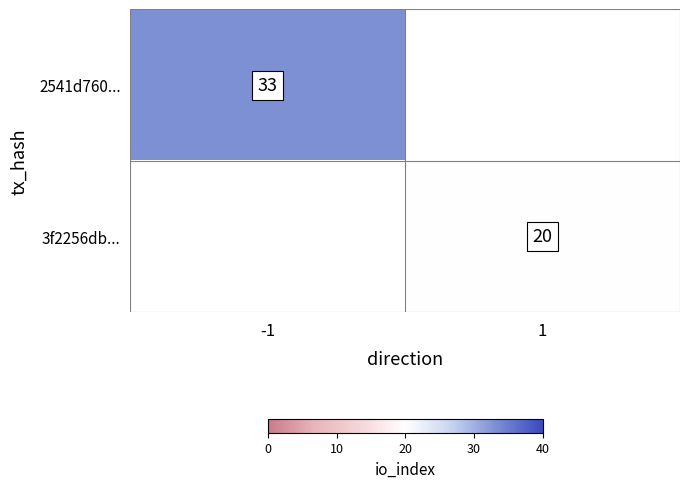

Is the value of 3f2256db... at 1 greater than the value of 2541d760... at -1?

No